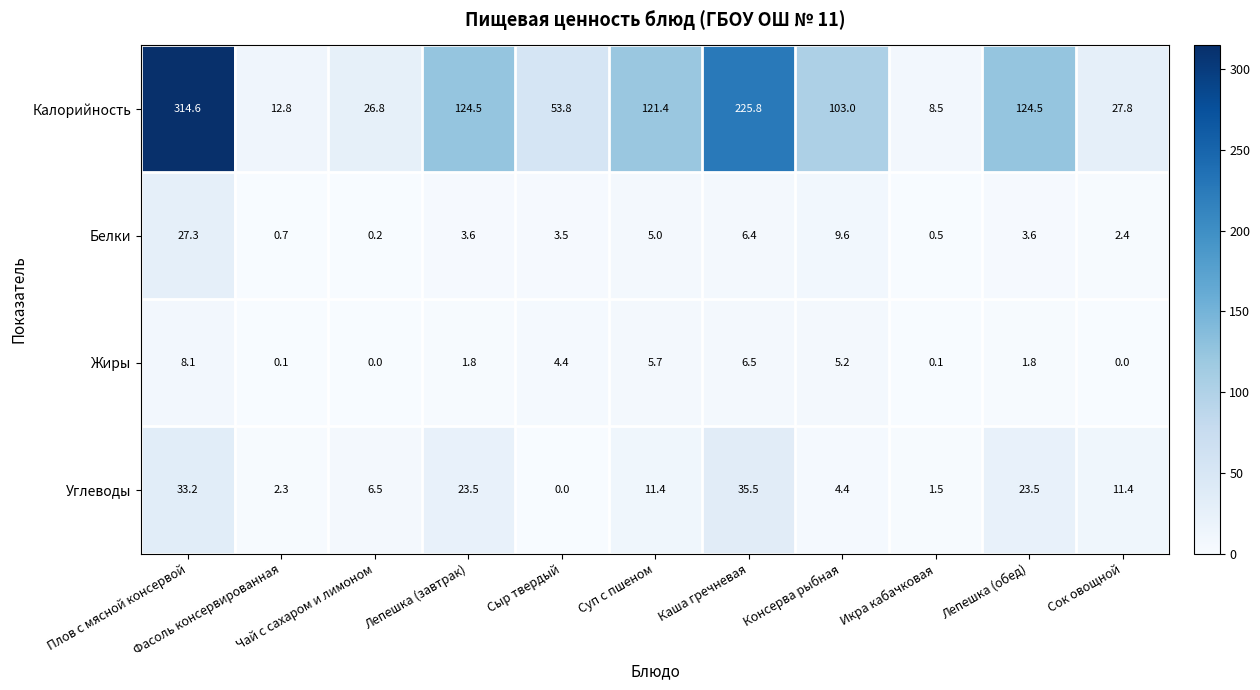

What is the maximum value for Белки?

27.3